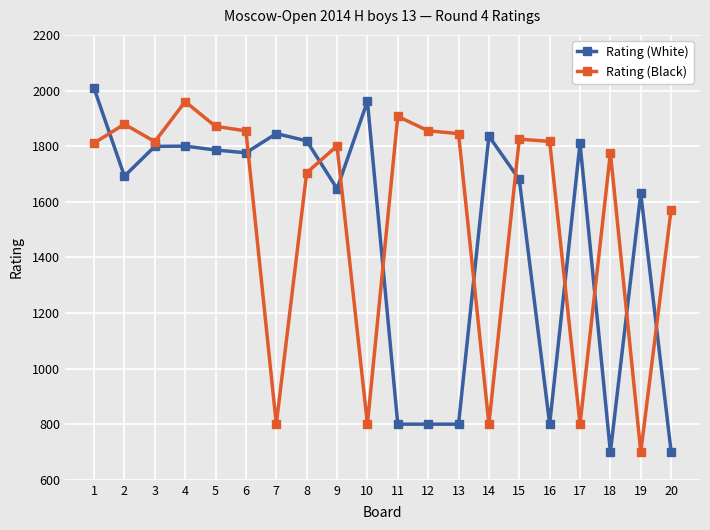

True or false: Rating (Black) and Rating (White) intersect in this chart.

True